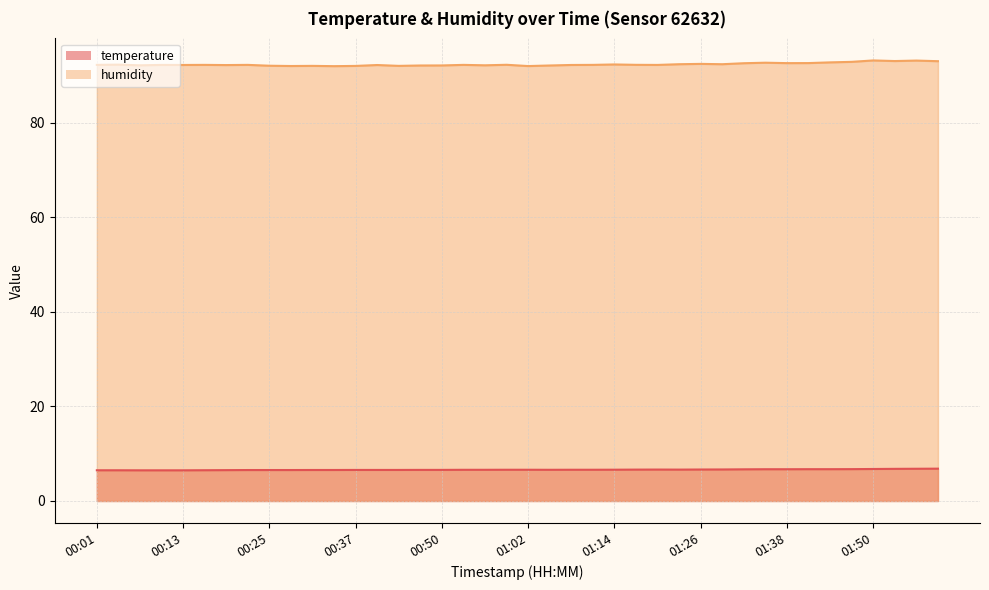

Is it true that humidity equals 144.3 at 01:08?

False